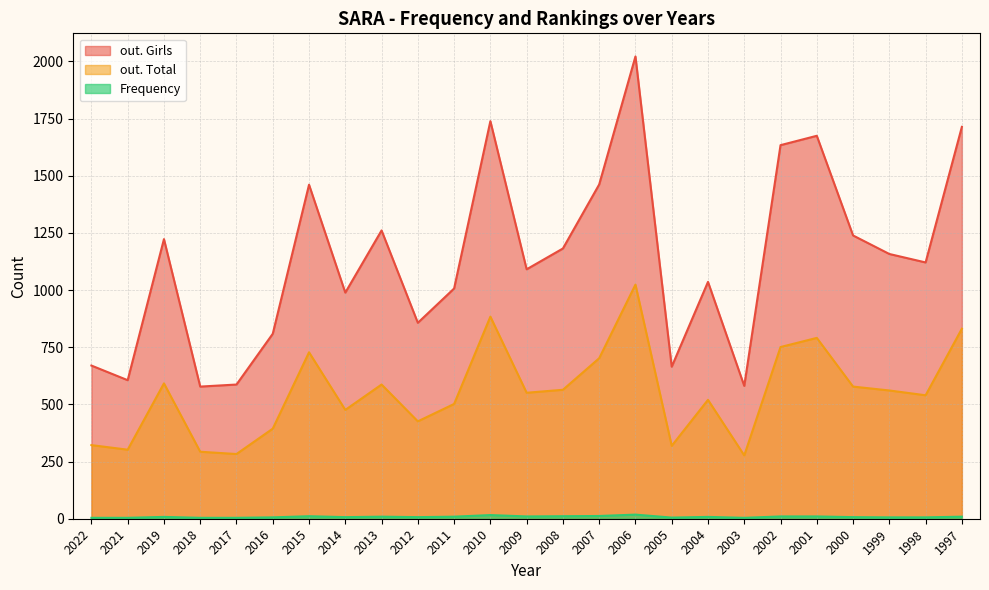

True or false: out. Girls has a value of 2920 at 1997.

False